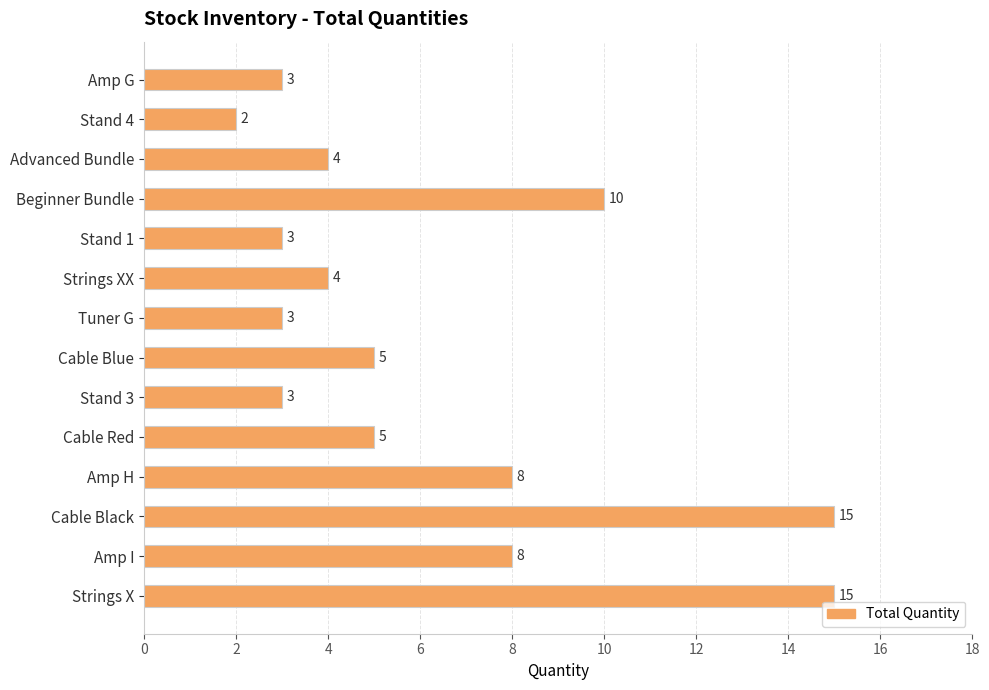

What is the difference between the second highest and minimum values?

13